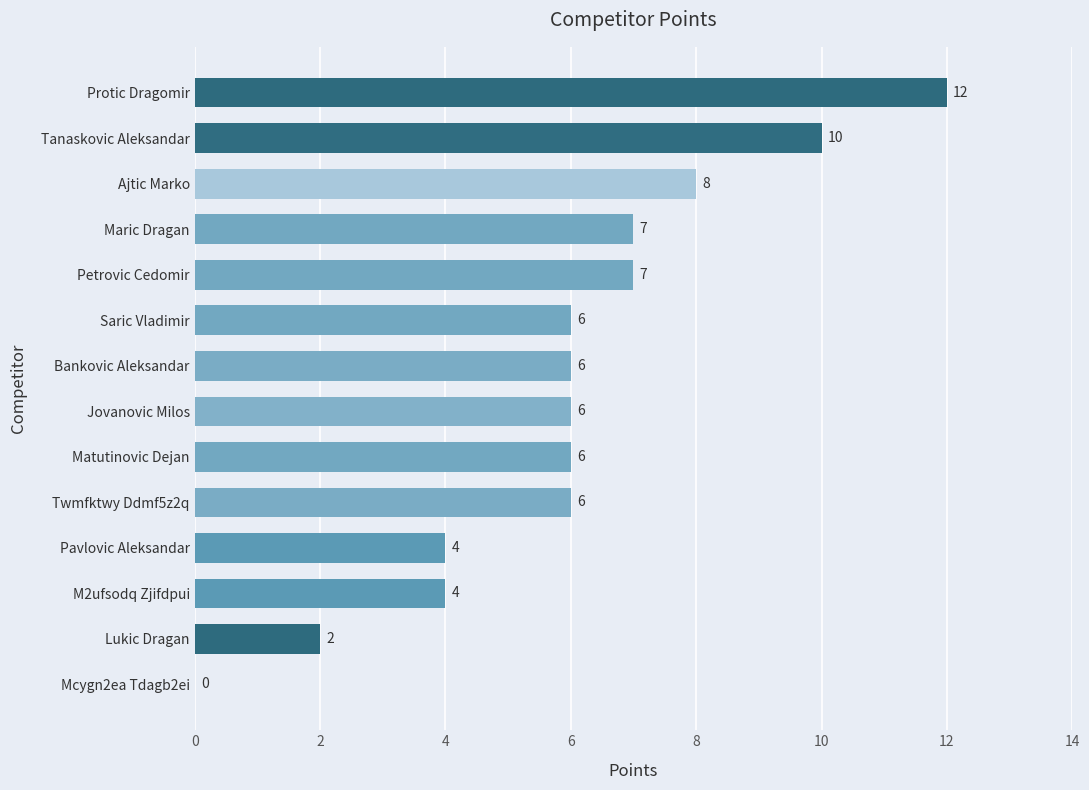

How many values are above zero?

13